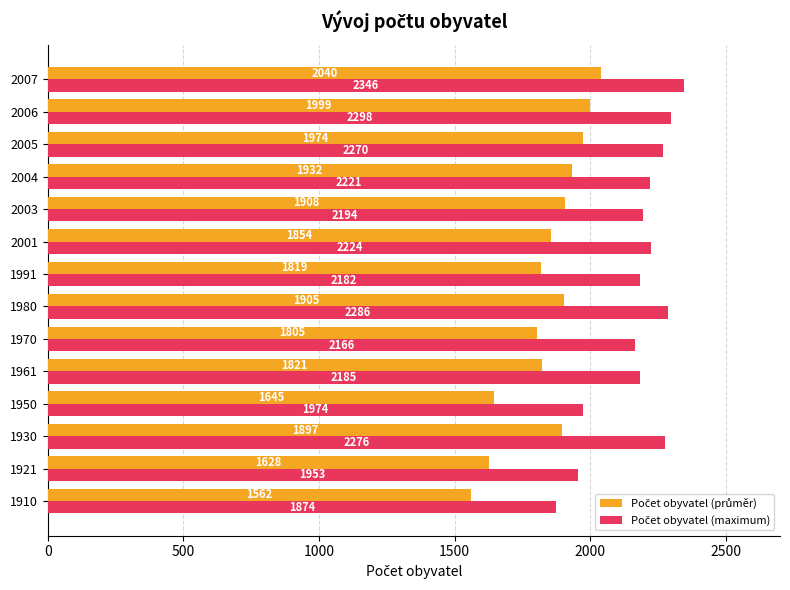

What is the smallest value displayed?

1562.0